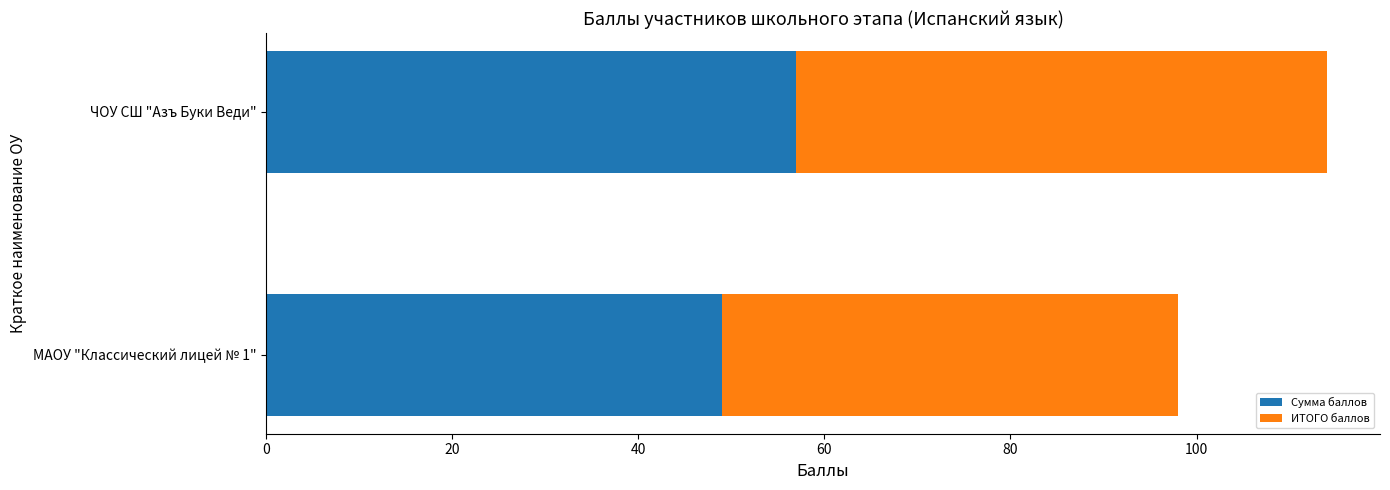

What is the difference between the maximum and minimum values in the Сумма баллов series?

8